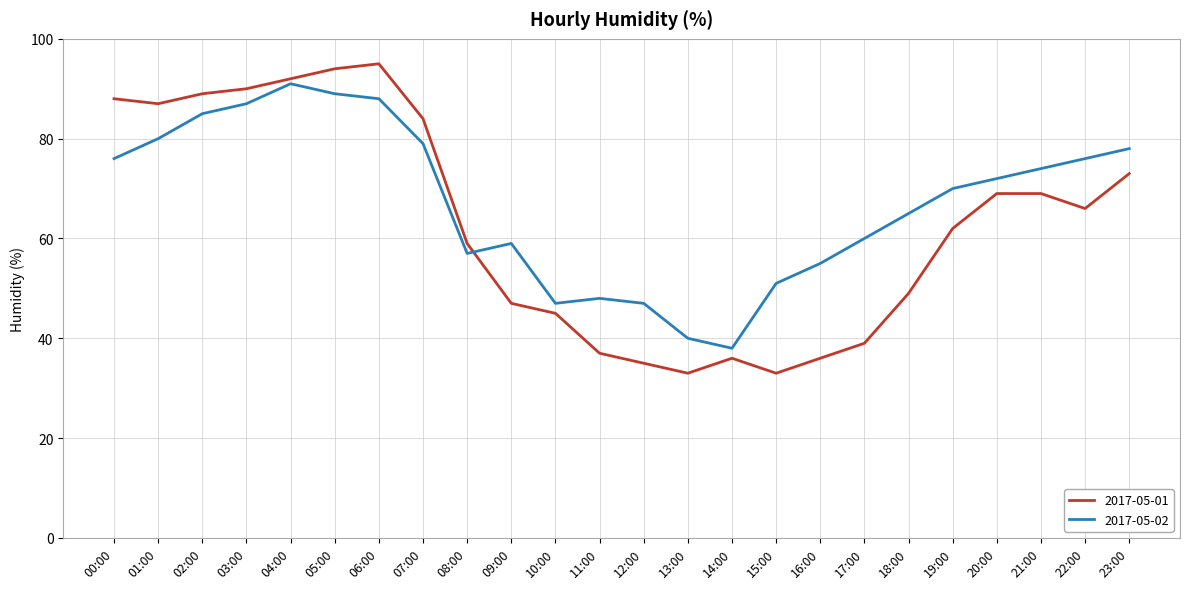

How many distinct data groups are displayed?

2